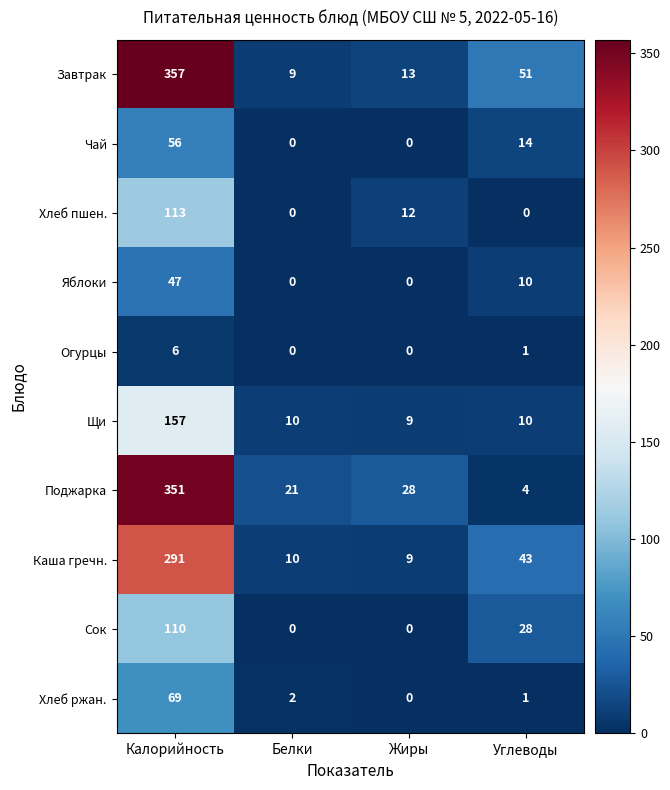

How many values in the Хлеб пшен. series are below 12?

2